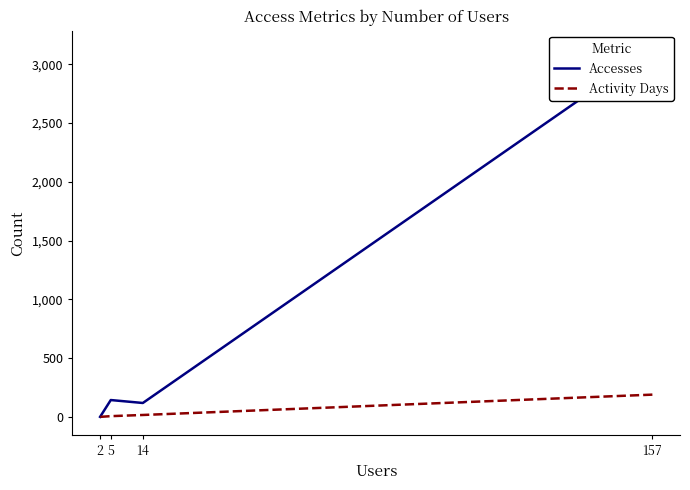

Does the chart have visible grid lines?

No